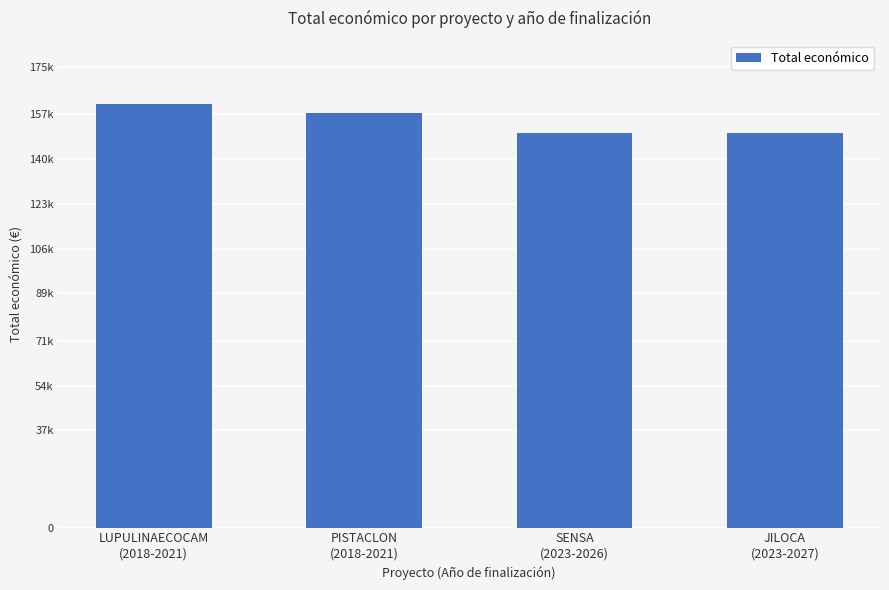

Reading right to left, what are all the values shown in this chart?

150000	150000	157500	161050